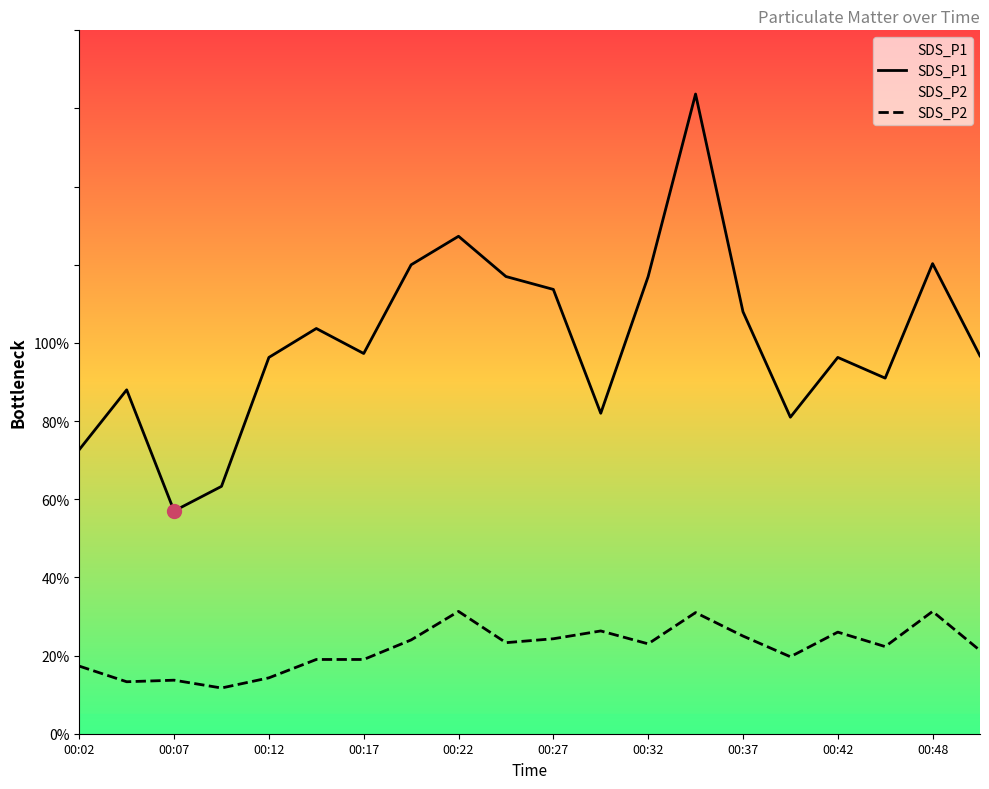

What are all the series names shown in the legend?

SDS_P1, SDS_P2